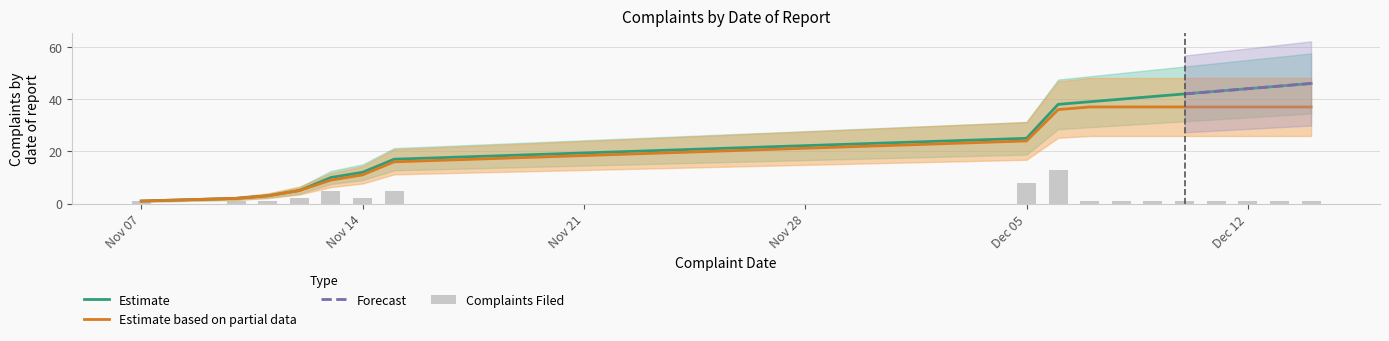

At how many categories does at least one series exceed 16?

11